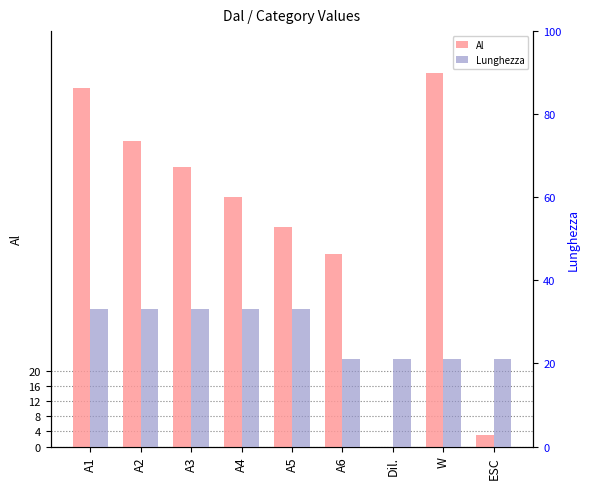

Reading left to right, list all the values displayed in this chart.

Al: A1=95	A2=81	A3=74	A4=66	A5=58	A6=51	Dil.=0	W=99	ESC=3
Lunghezza: A1=33	A2=33	A3=33	A4=33	A5=33	A6=21	Dil.=21	W=21	ESC=21